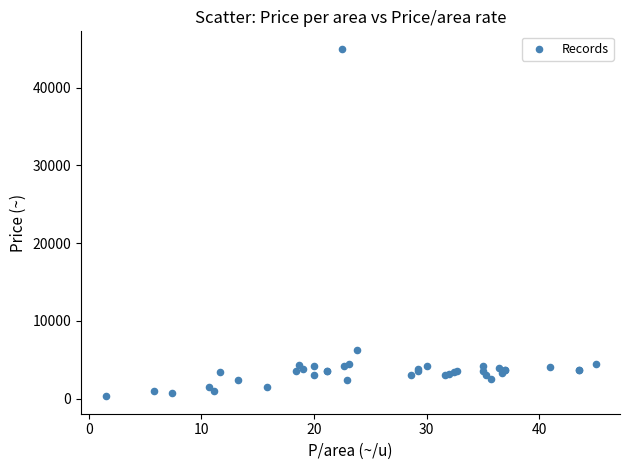

What Y value in the scatter plot is closest to 22650?

6200